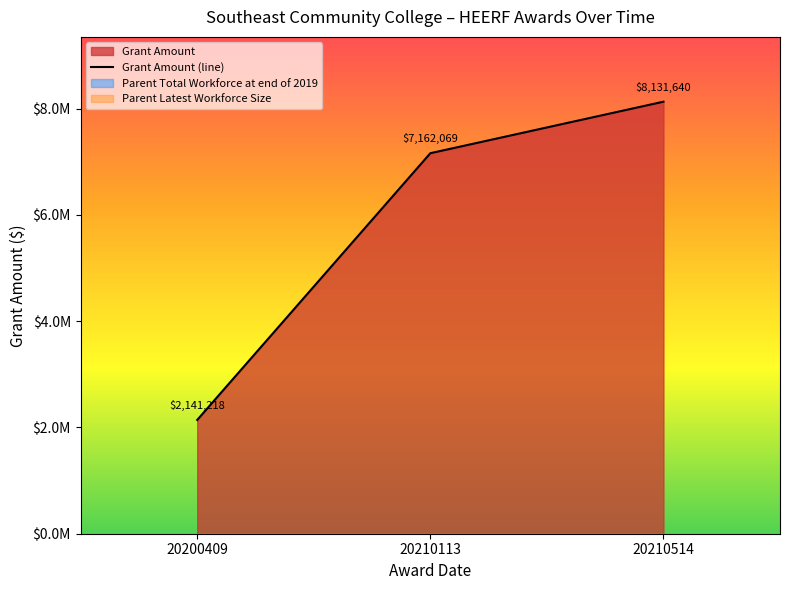

What is the difference between the second highest and minimum values?

5020851